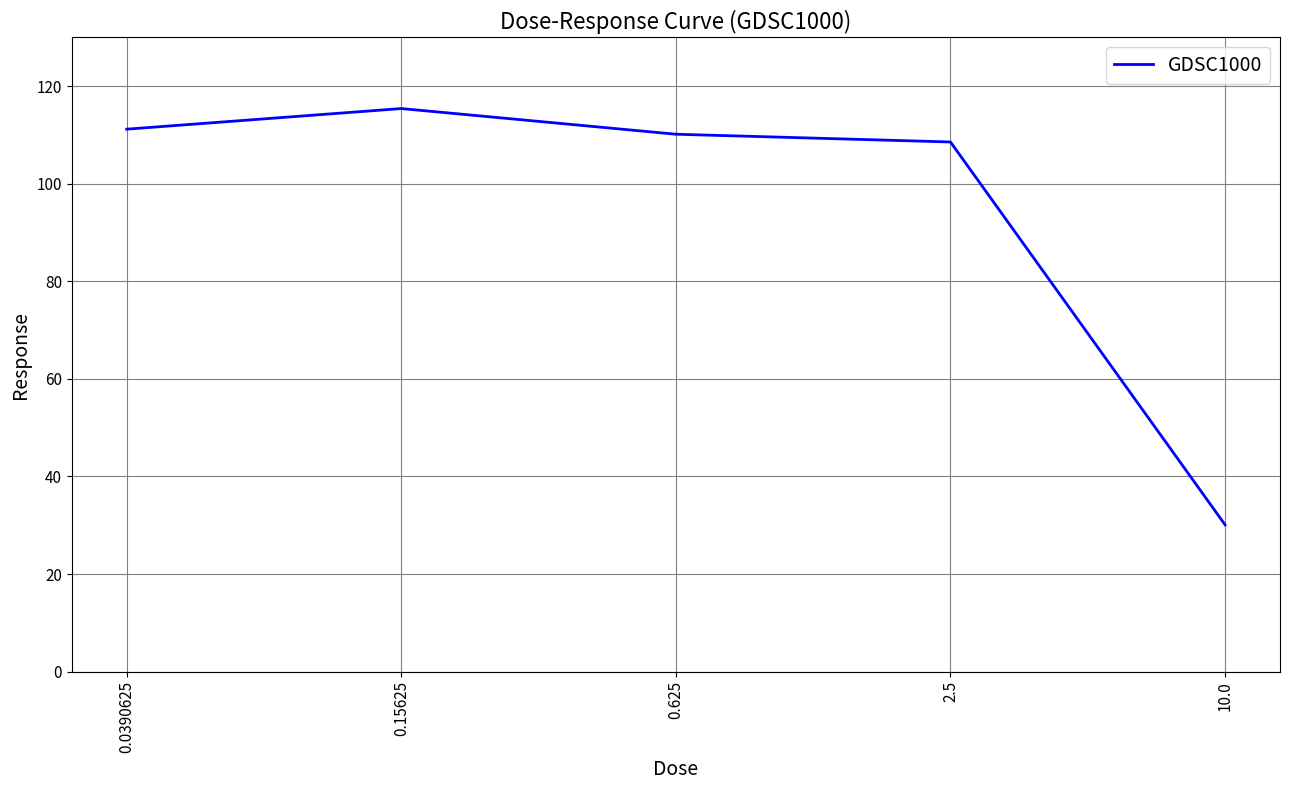

Where is the first local maximum?

0.15625